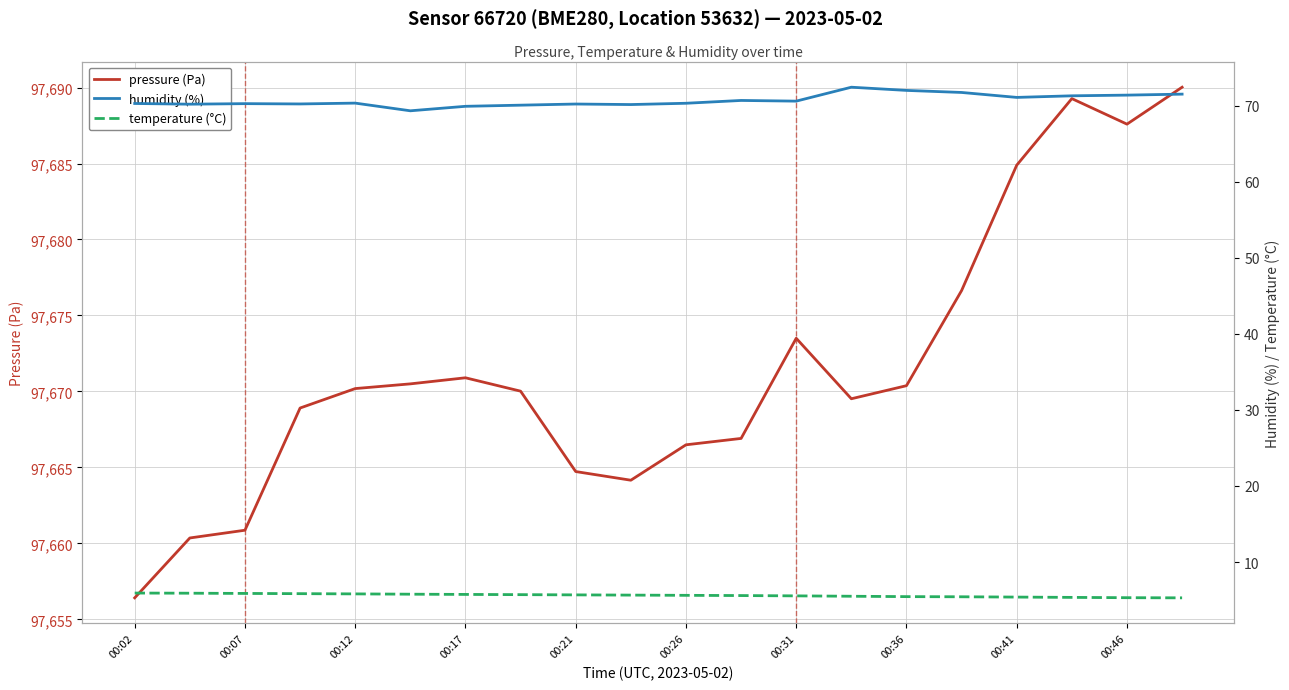

Where is pressure (Pa) nearest to the value 97673?

00:31